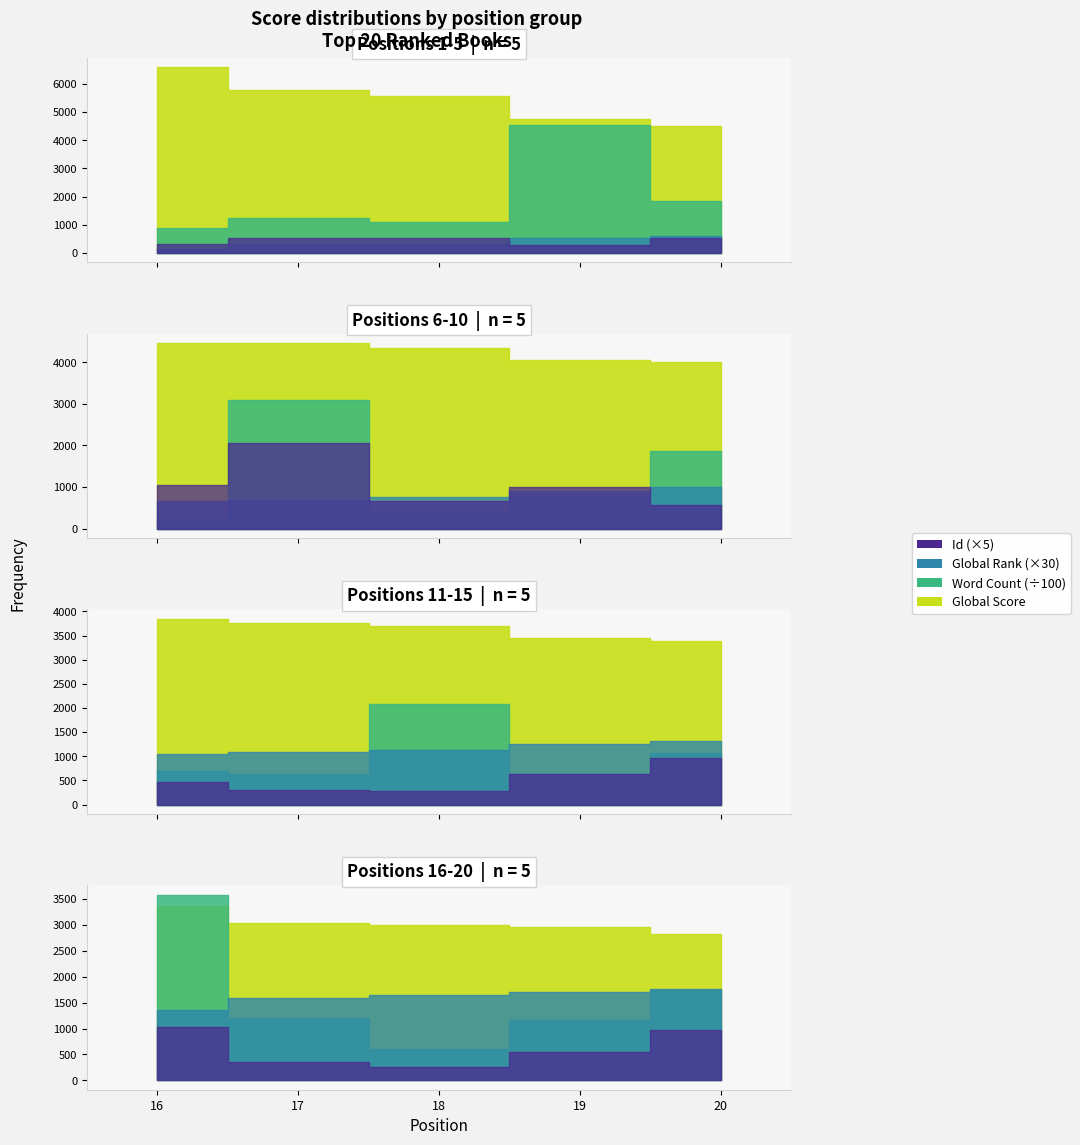

What is the smallest value displayed?

5